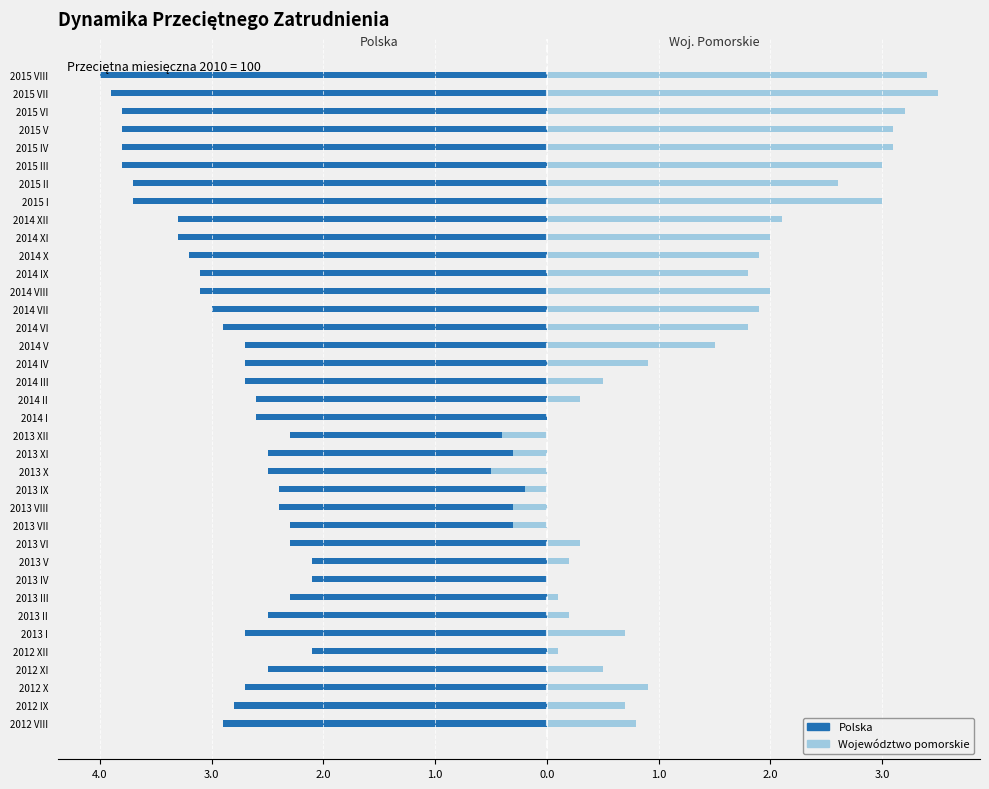

Which series changed the most between 2013 V and 2014 VIII?

Województwo pomorskie